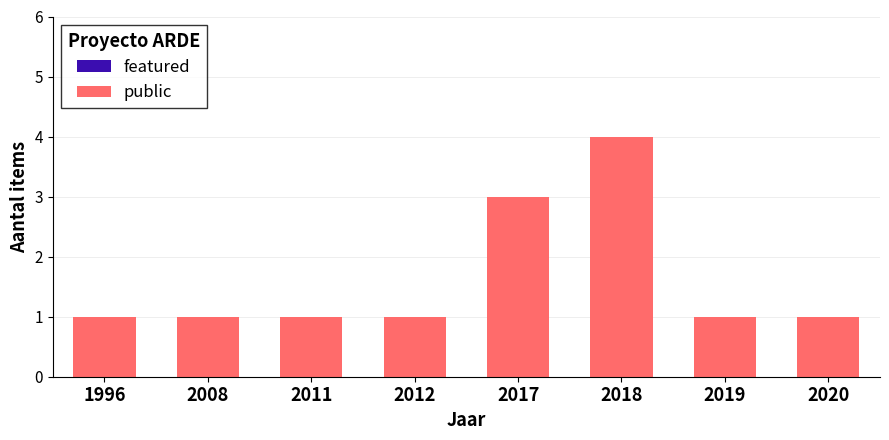

Reading left to right, list all the values displayed in this chart.

1	1	1	1	3	4	1	1